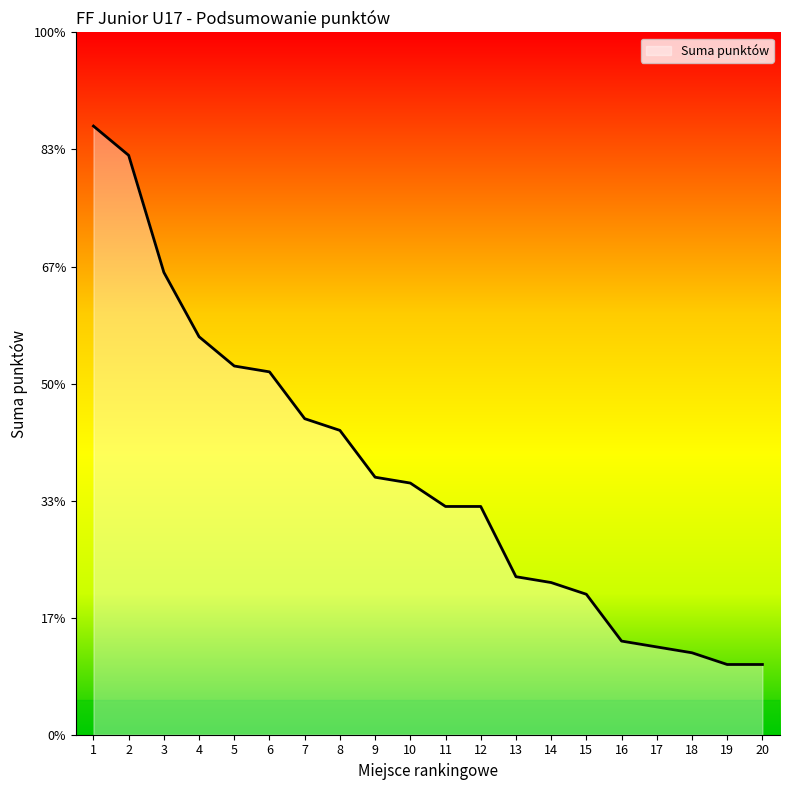

Does the chart have visible grid lines?

No